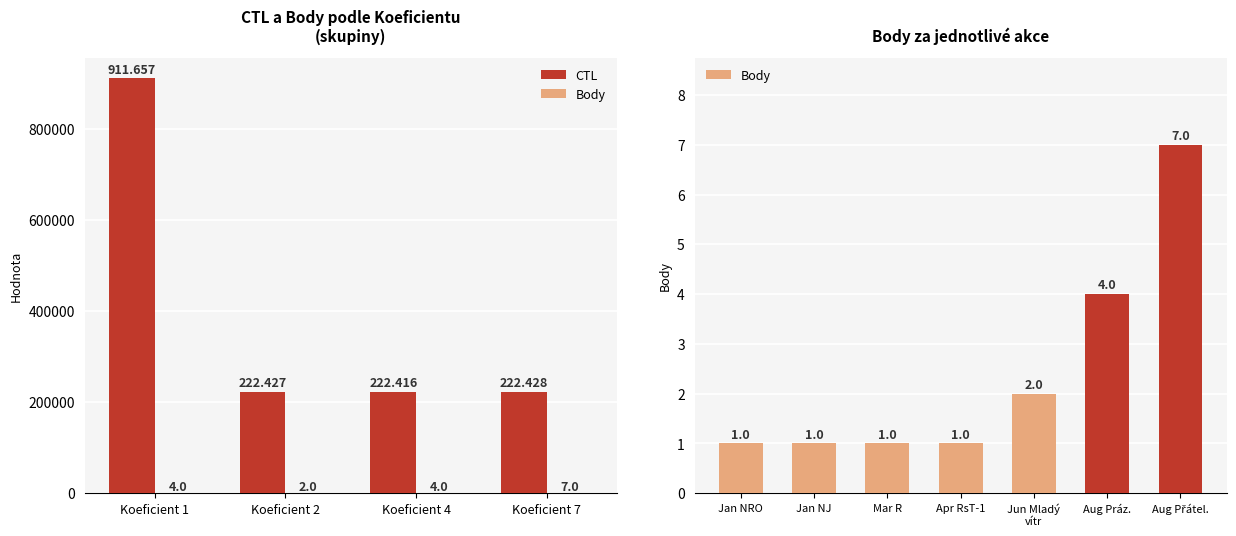

How many values are between 1 and 4?

6